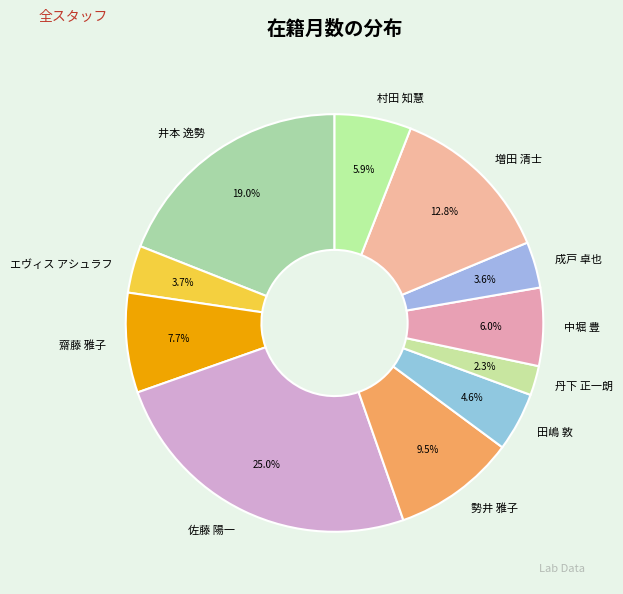

Approximately how many times larger is the value at 田嶋 敦 compared to 佐藤 陽一?

0.2